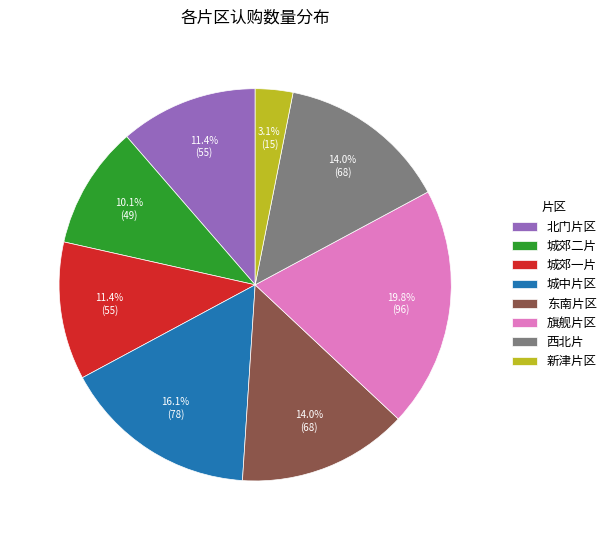

Which has a higher value, 城郊二片 or 城郊一片?

城郊一片